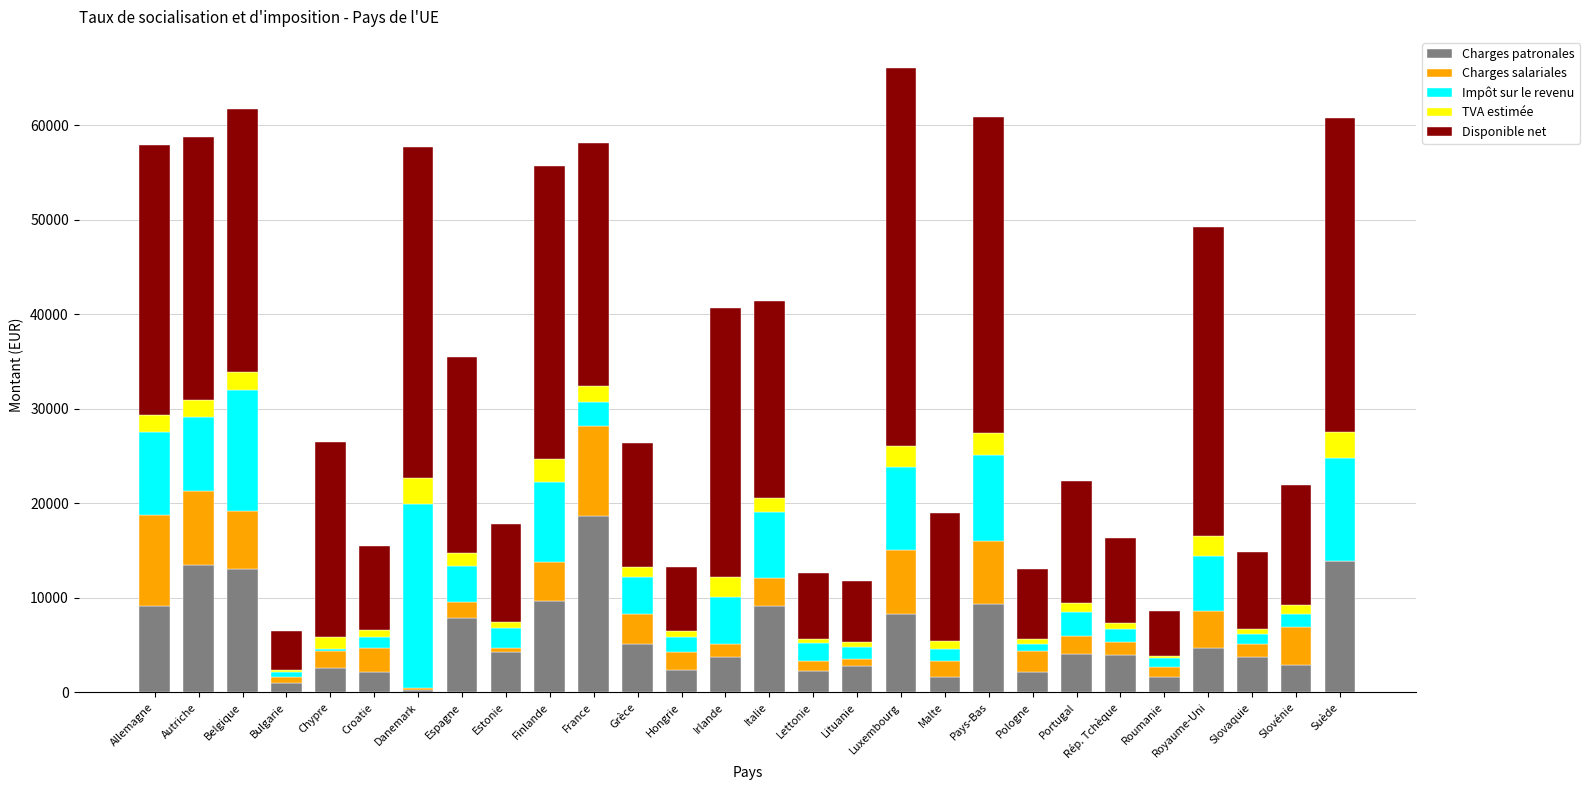

What is the sum of the Charges patronales values at Finlande and Luxembourg?

17984.5